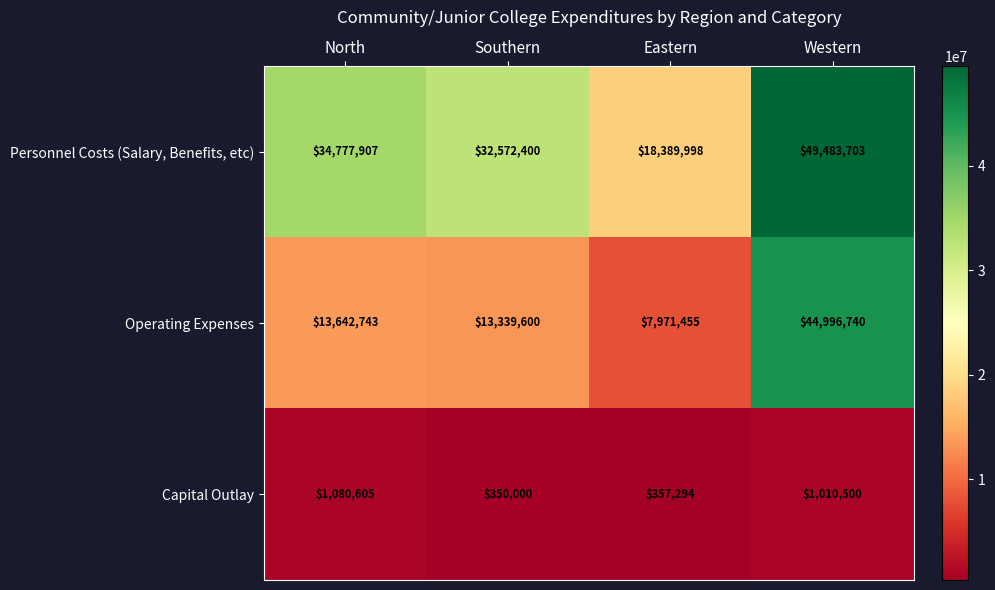

Rank the series at North from lowest to highest value.

Capital Outlay, Operating Expenses, Personnel Costs (Salary, Benefits, etc)